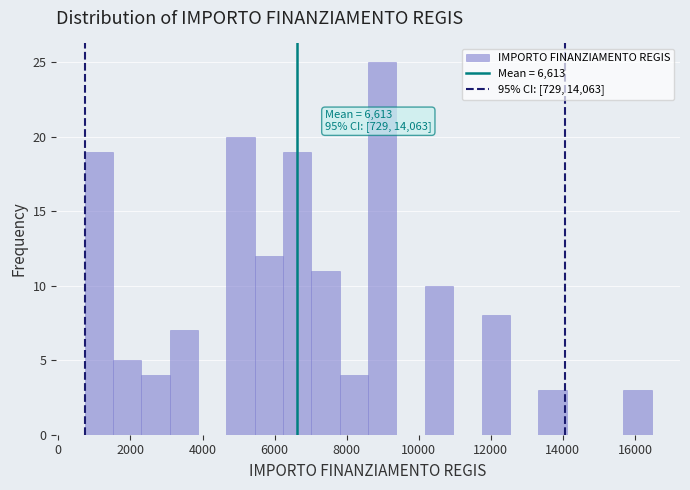

Read against the x-axis, roughly where is the centre of the tallest bar?

9000